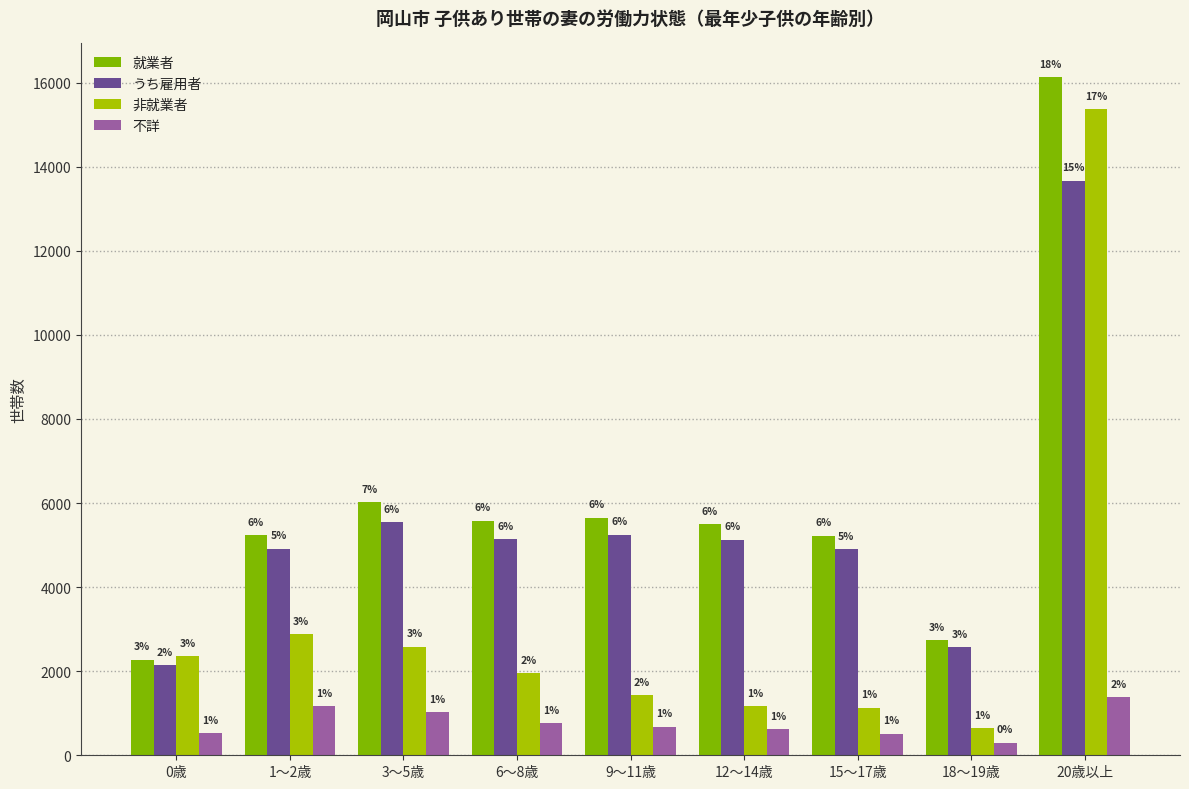

Reading right to left, list all the values displayed in this chart.

就業者: 16126	2739	5220	5496	5654	5580	6025	5238	2274
うち雇用者: 13671	2577	4907	5130	5250	5135	5545	4911	2139
非就業者: 15370	638	1130	1170	1428	1954	2580	2882	2360
不詳: 1378	300	510	615	682	761	1020	1166	531